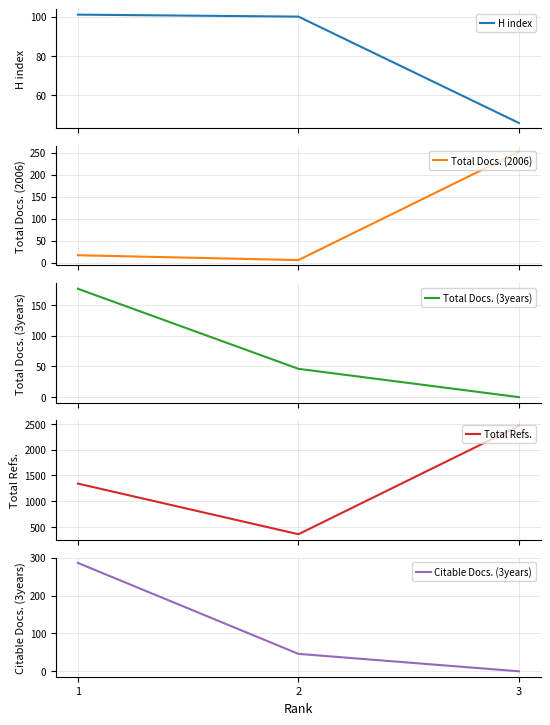

What is the average value of the Total Refs. series?

1386